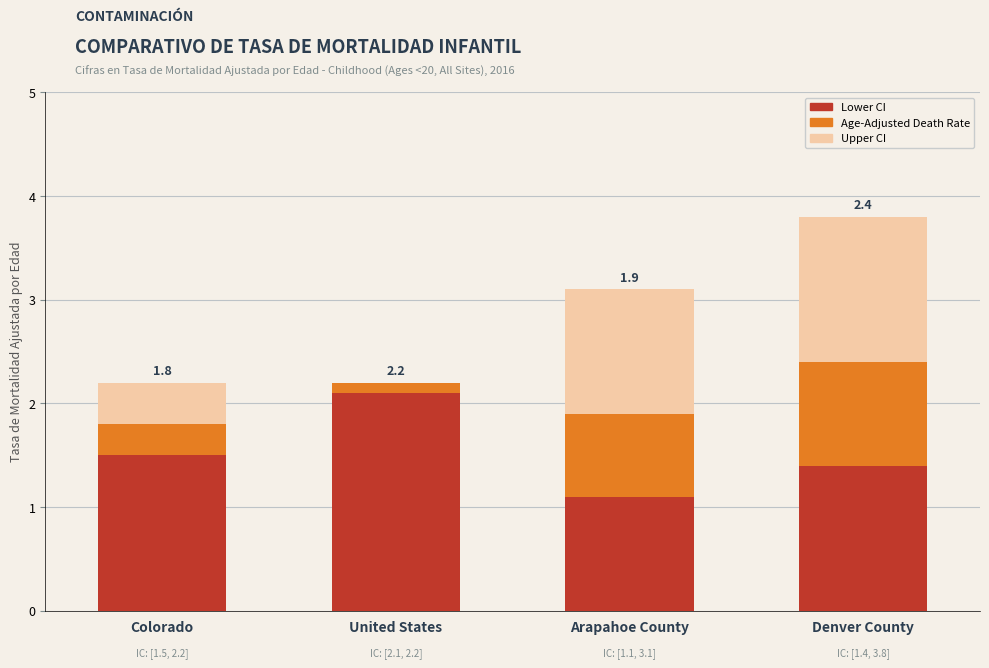

Read the Lower CI value at Colorado.

1.5